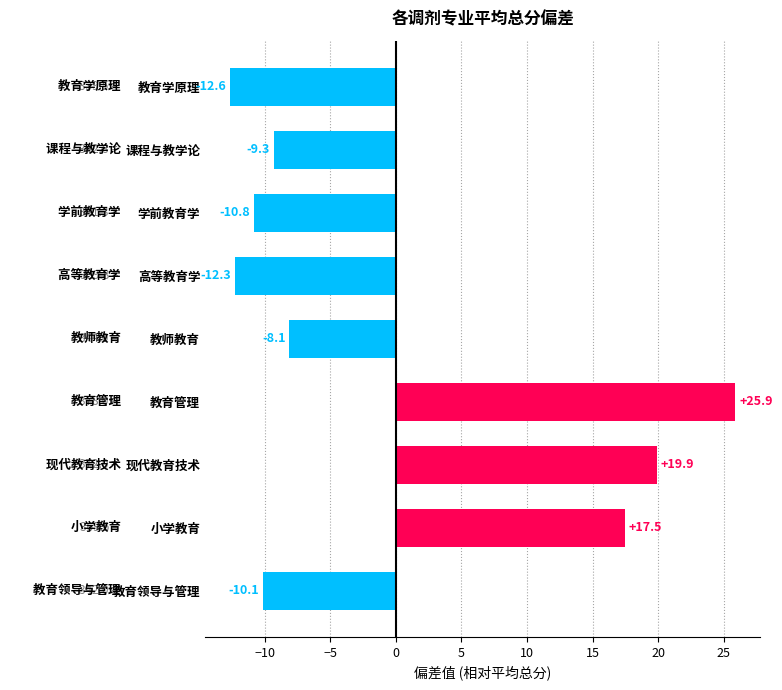

How many values are below zero?

6